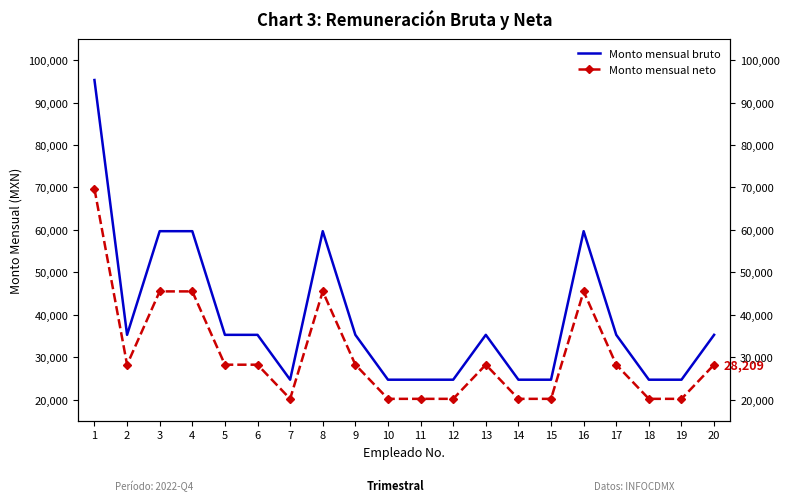

Rank the categories by Monto mensual neto value from highest to lowest.

1, 3, 4, 8, 16, 2, 5, 6, 9, 13, 17, 20, 7, 10, 11, 12, 14, 15, 18, 19